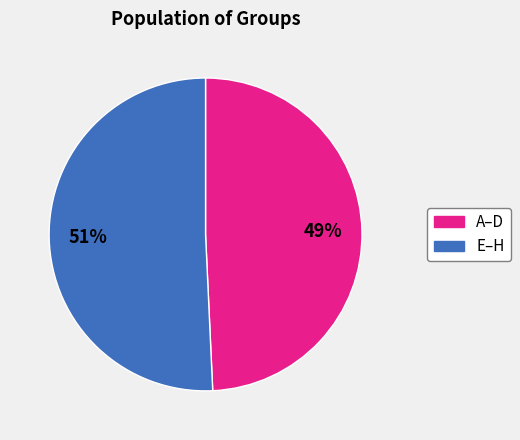

To the nearest percent, what is the average slice percentage?

50%